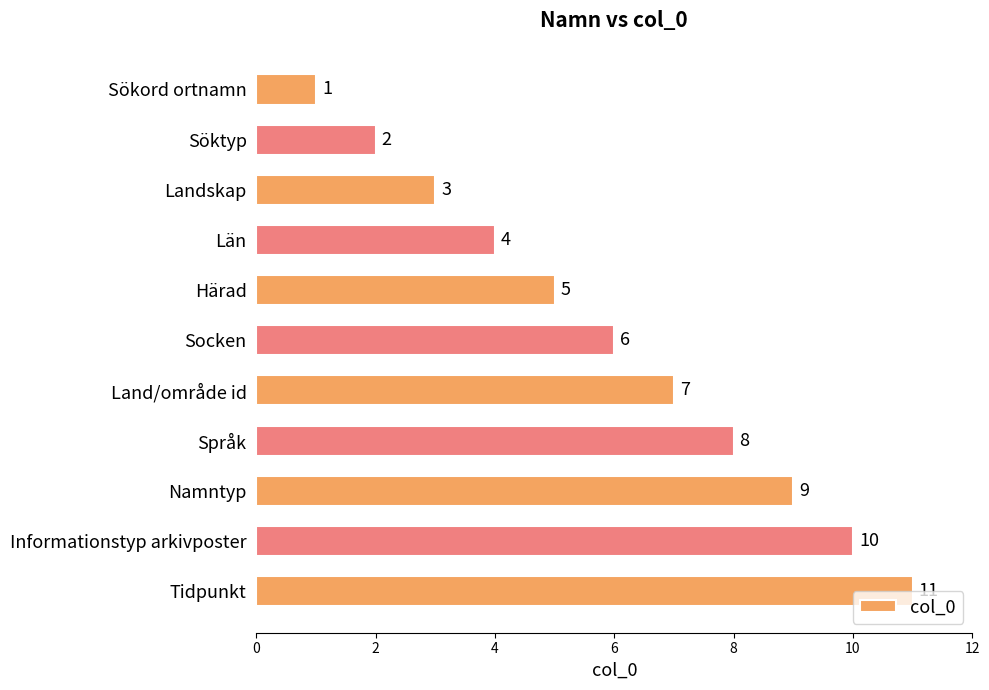

Rank the categories by value from highest to lowest.

Tidpunkt, Informationstyp arkivposter, Namntyp, Språk, Land/område id, Socken, Härad, Län, Landskap, Söktyp, Sökord ortnamn